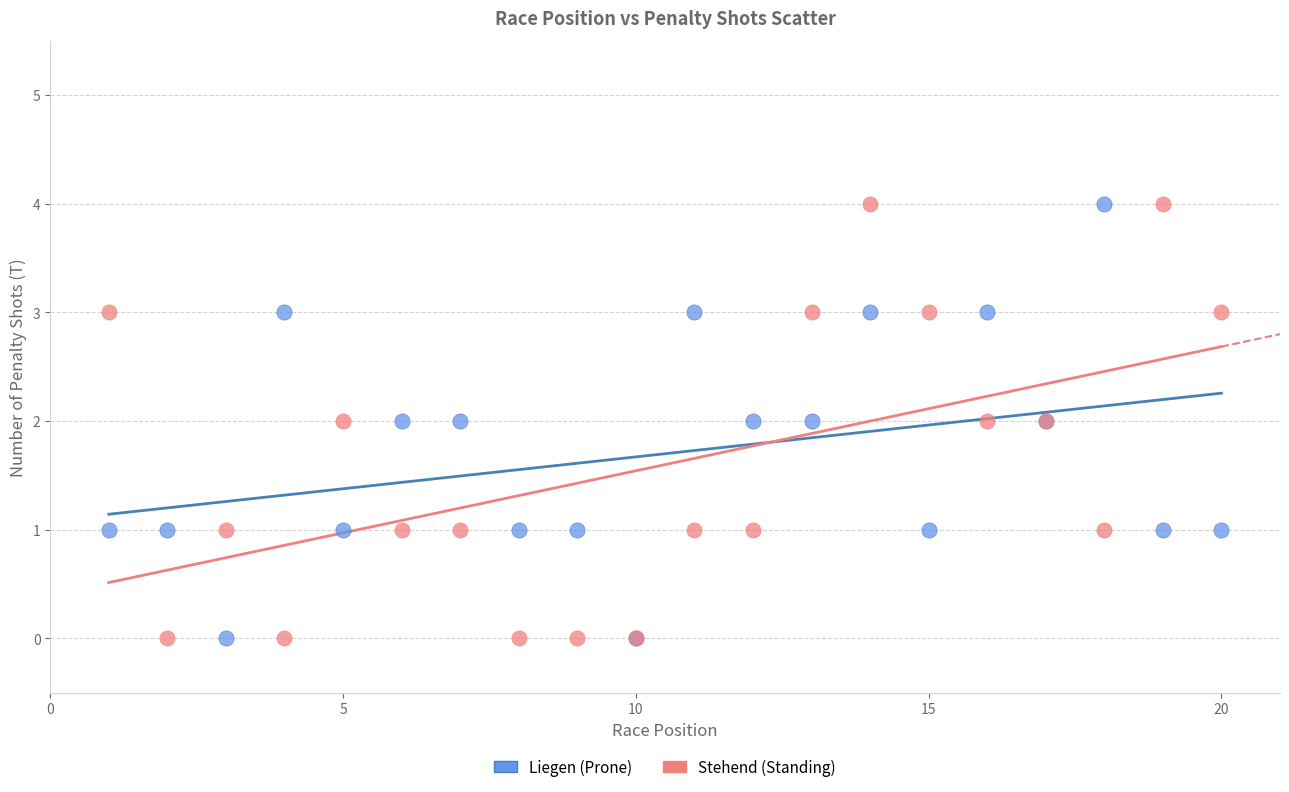

What is the X range (max minus min) for the scatter plot?

19